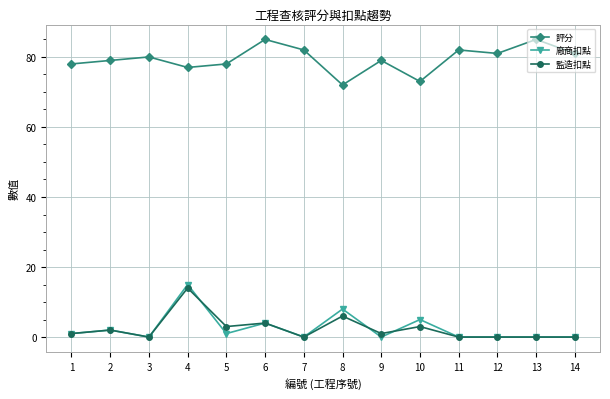

What is the maximum value shown in the chart?

85